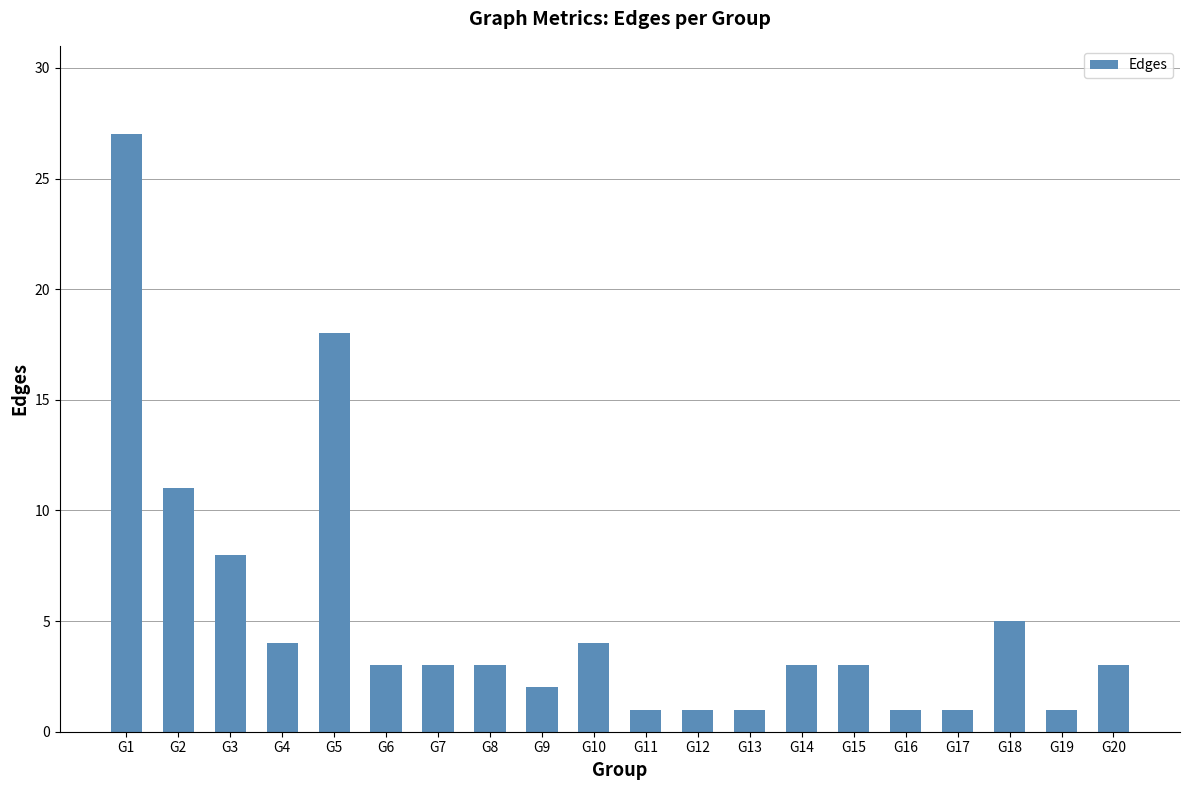

What is the value of the 10th bar from the left?

4